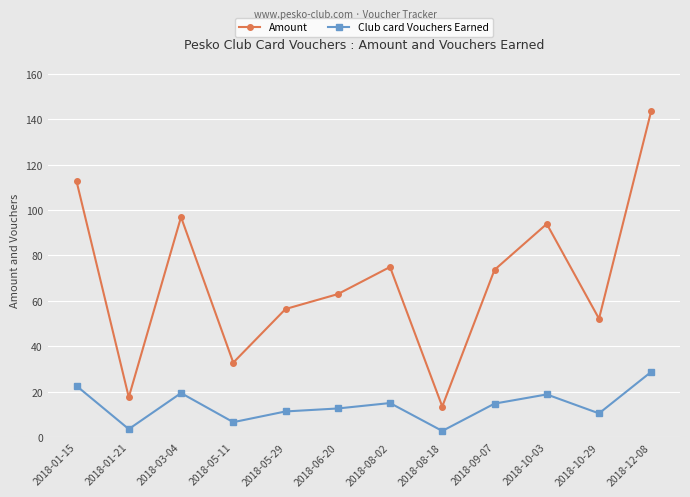

True or false: Club card Vouchers Earned has a value of 22.5 at 2018-01-15.

True